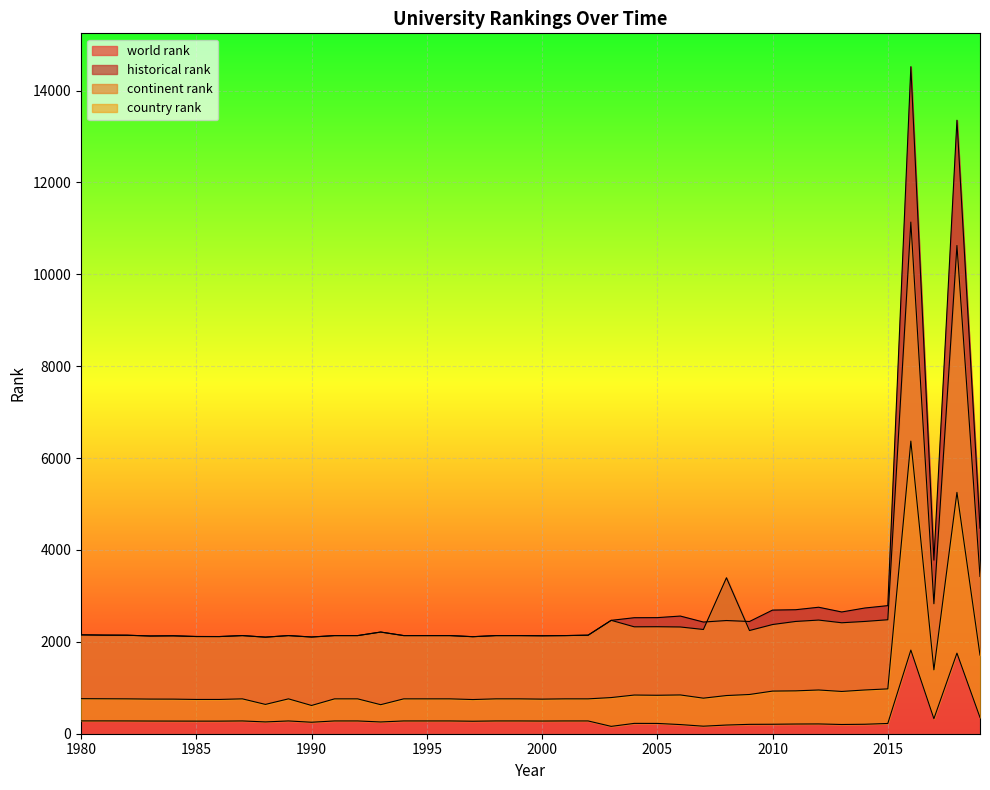

How many distinct data groups are displayed?

4